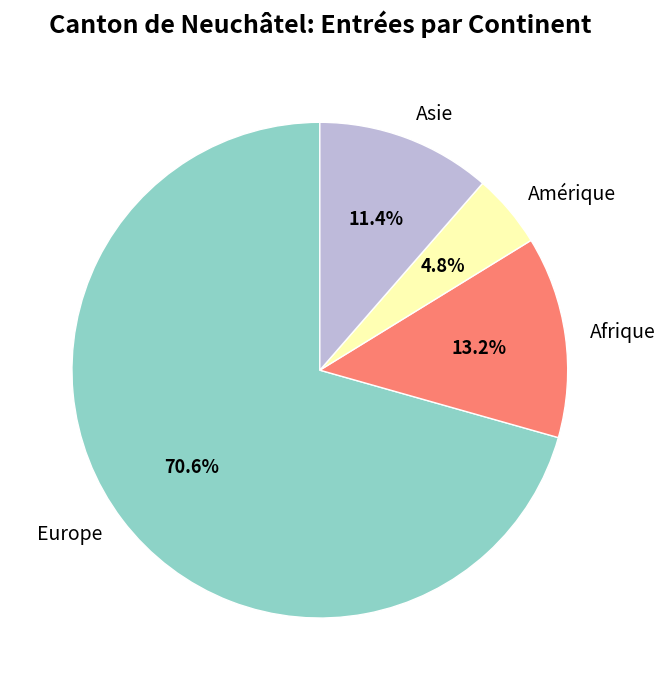

How many slices are in this pie chart?

4